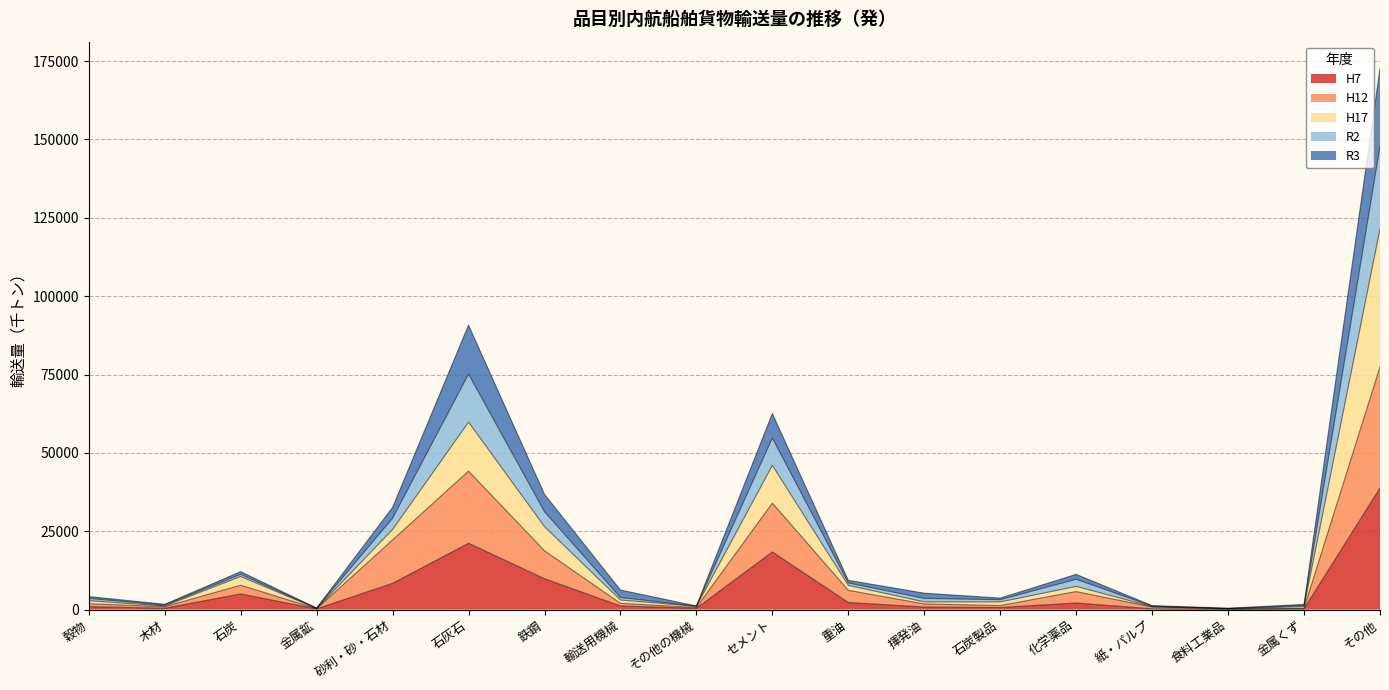

At which category is the sum across all series the highest?

その他